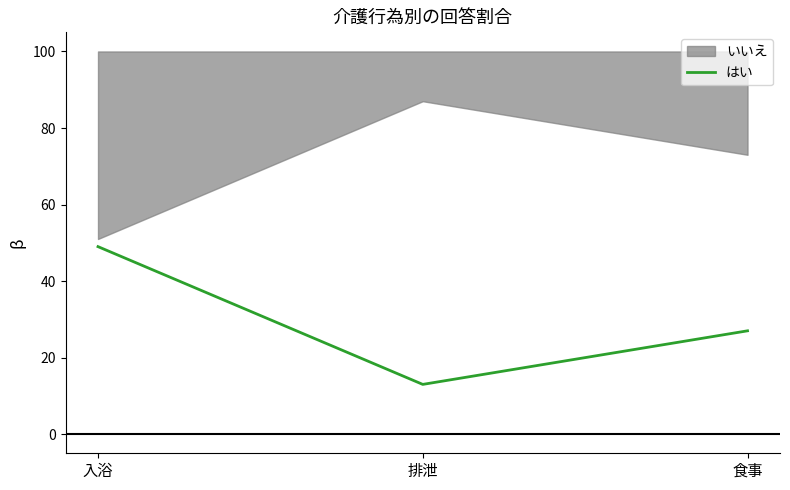

Read the value at 食事, to the nearest 10.

30